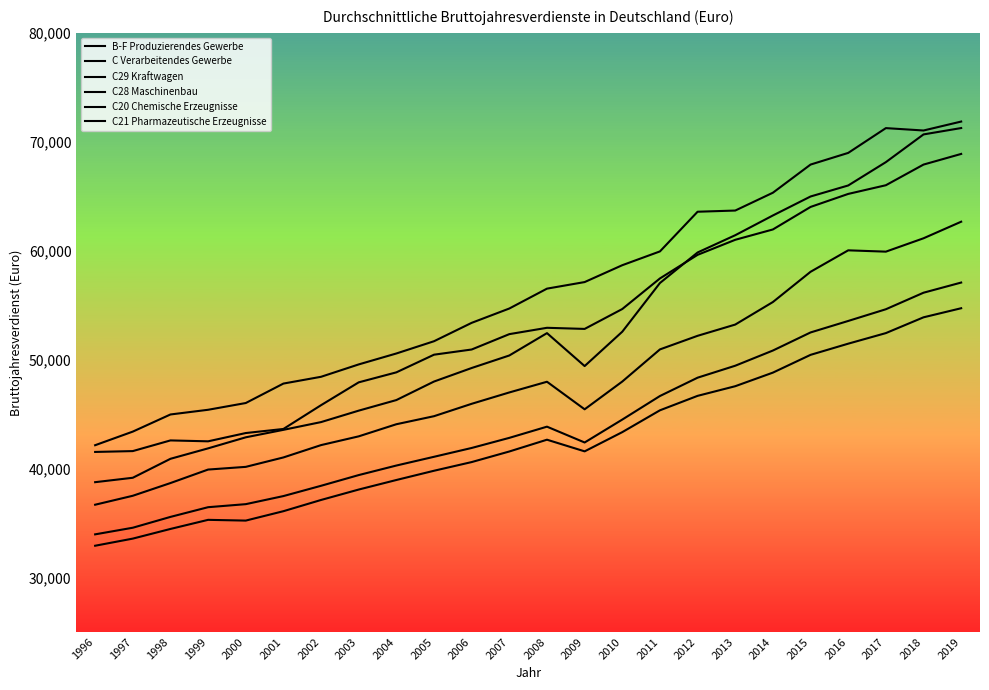

Rank the categories by C28 Maschinenbau value from lowest to highest.

1996, 1997, 1998, 1999, 2000, 2001, 2002, 2003, 2004, 2005, 2009, 2006, 2007, 2008, 2010, 2011, 2012, 2013, 2014, 2015, 2017, 2016, 2018, 2019